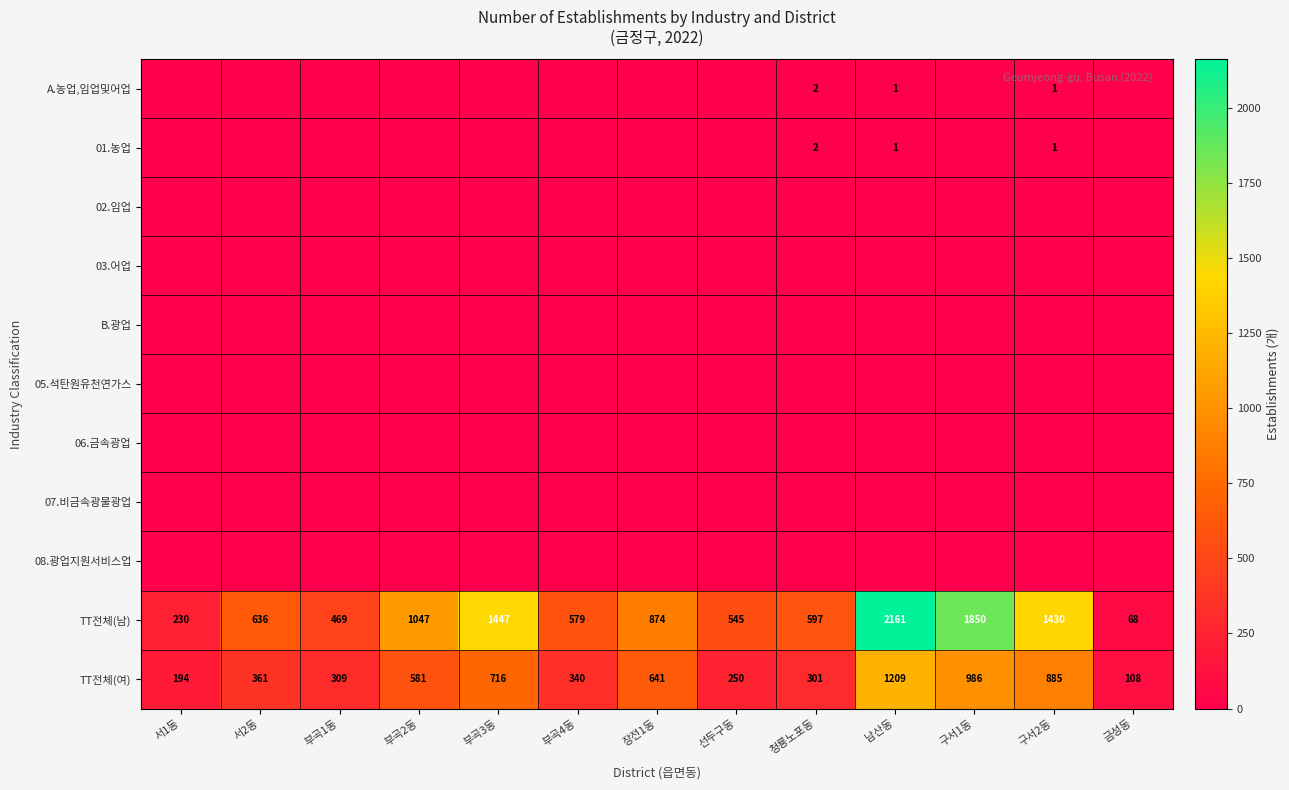

Which category has the highest value across all series?

남산동